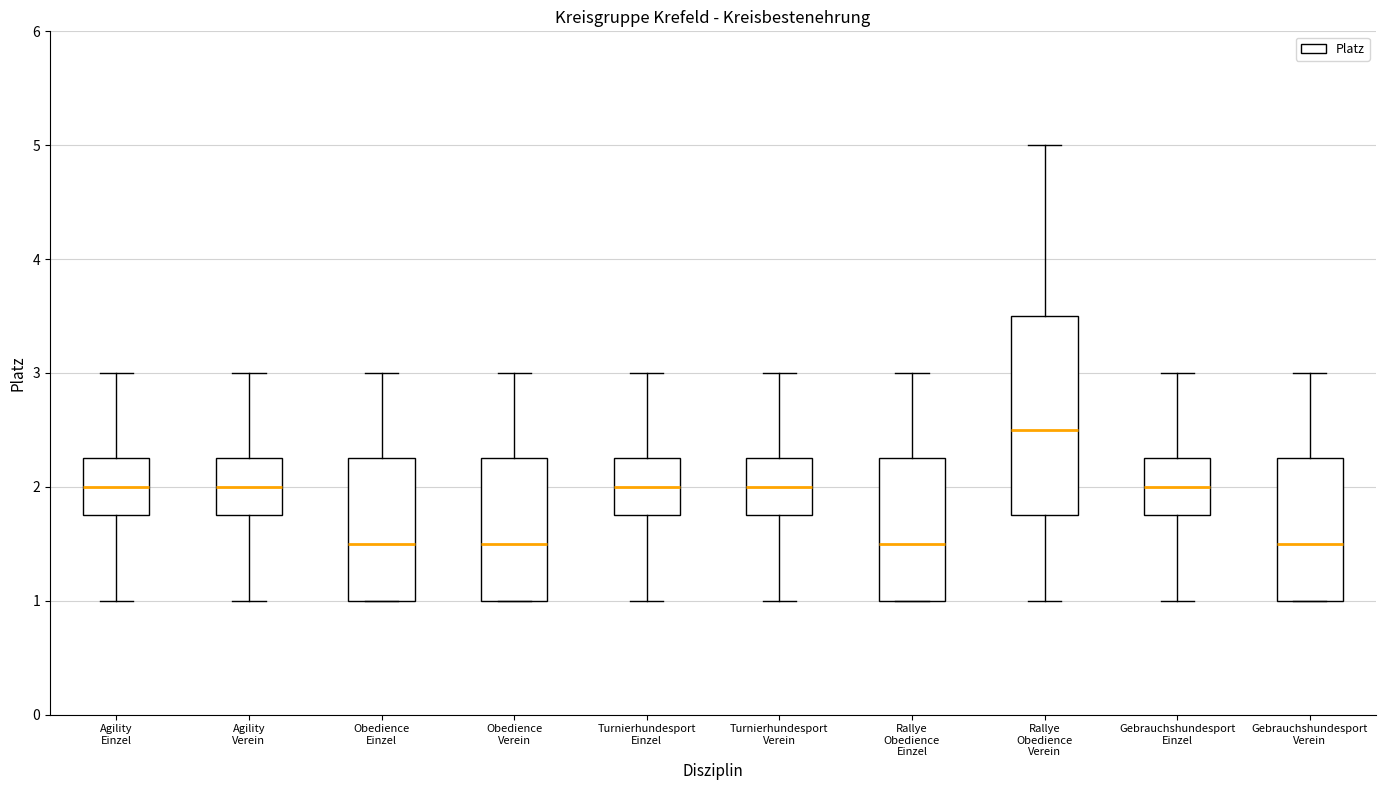

Reading left to right, transcribe this box plot: for each box, give where its median line is, the range the box spans, and where its two whiskers end, as read against the y-axis. The values are not printed on the chart, so give them approximately, as read against the axis.

Agility Einzel: median 2.0, box 1.8 to 2.3, whiskers 1.0 to 3.0
Agility Verein: median 2.0, box 1.8 to 2.3, whiskers 1.0 to 3.0
Obedience Einzel: median 1.5, box 1.0 to 2.3, whiskers 1.0 to 3.0
Obedience Verein: median 1.5, box 1.0 to 2.3, whiskers 1.0 to 3.0
Turnierhundesport Einzel: median 2.0, box 1.8 to 2.3, whiskers 1.0 to 3.0
Turnierhundesport Verein: median 2.0, box 1.8 to 2.3, whiskers 1.0 to 3.0
Rallye Obedience Einzel: median 1.5, box 1.0 to 2.3, whiskers 1.0 to 3.0
Rallye Obedience Verein: median 2.5, box 1.8 to 3.5, whiskers 1.0 to 5.0
Gebrauchshundesport Einzel: median 2.0, box 1.8 to 2.3, whiskers 1.0 to 3.0
Gebrauchshundesport Verein: median 1.5, box 1.0 to 2.3, whiskers 1.0 to 3.0